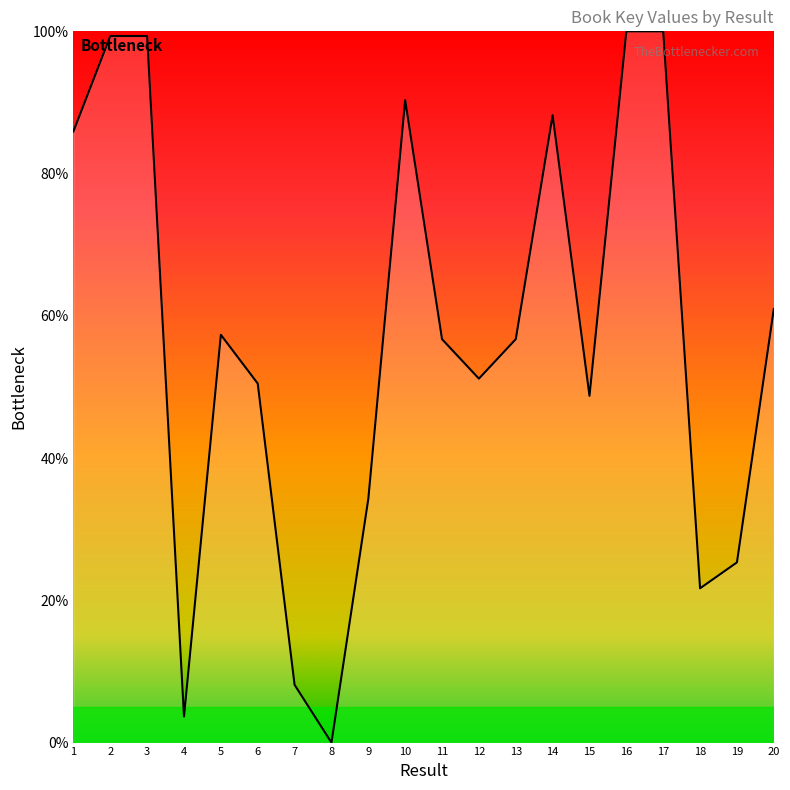

How many series are shown in this chart?

1